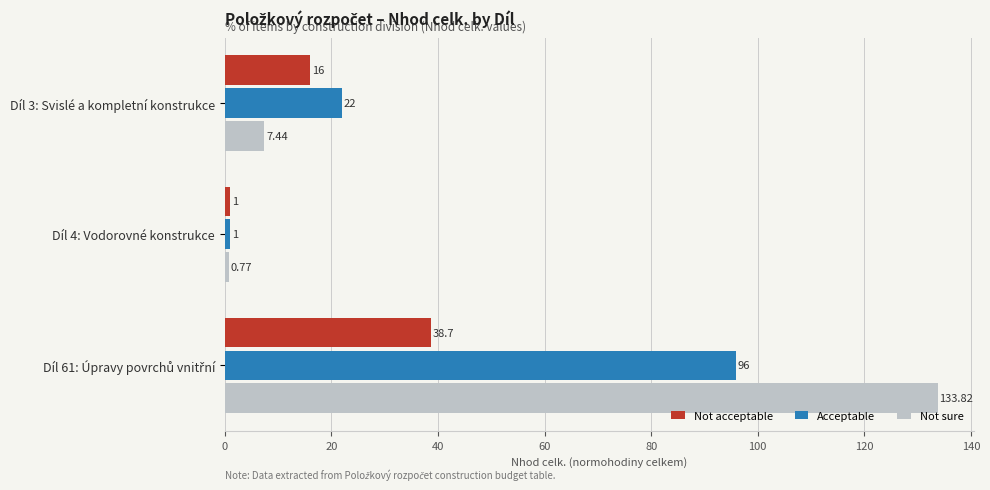

List the series in order of their peak value, lowest first.

Not acceptable, Acceptable, Not sure